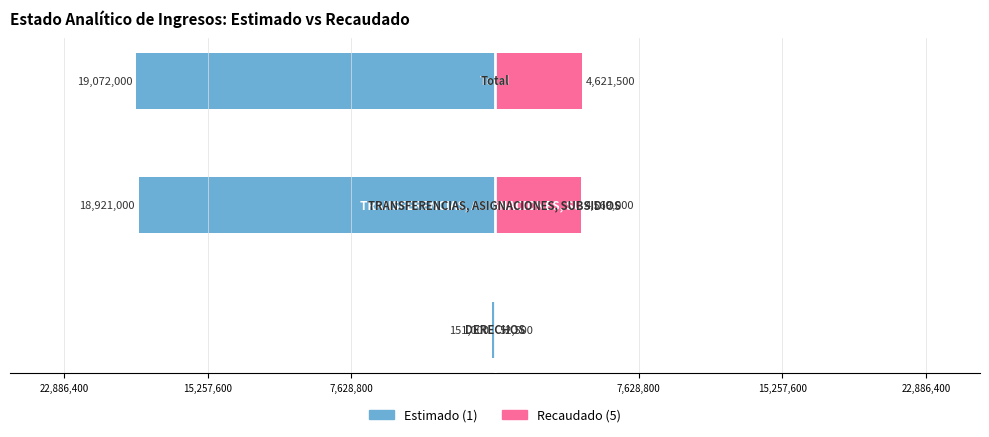

What is the approximate value of Estimado (1) at 22,886,400?

-19072000